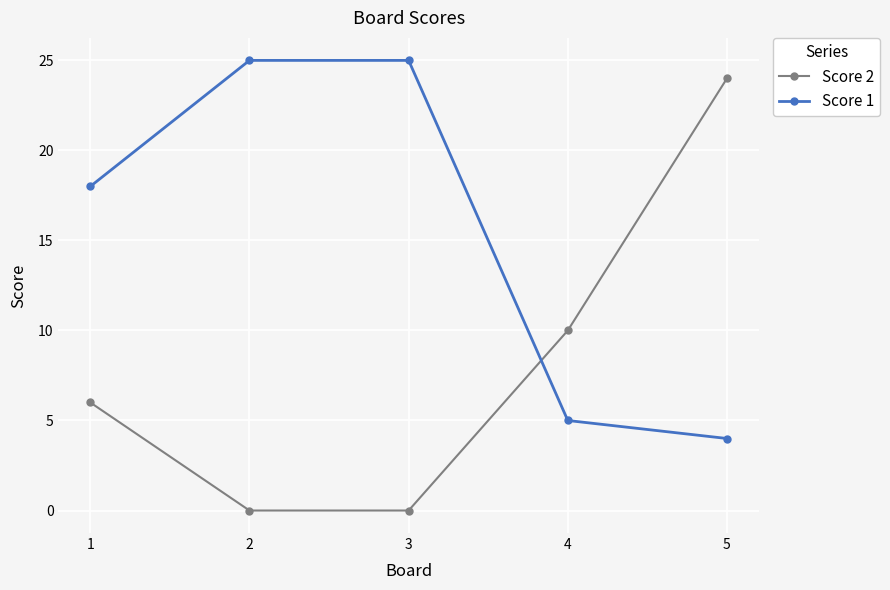

True or false: Score 1 has a value of 25 at 3.

True